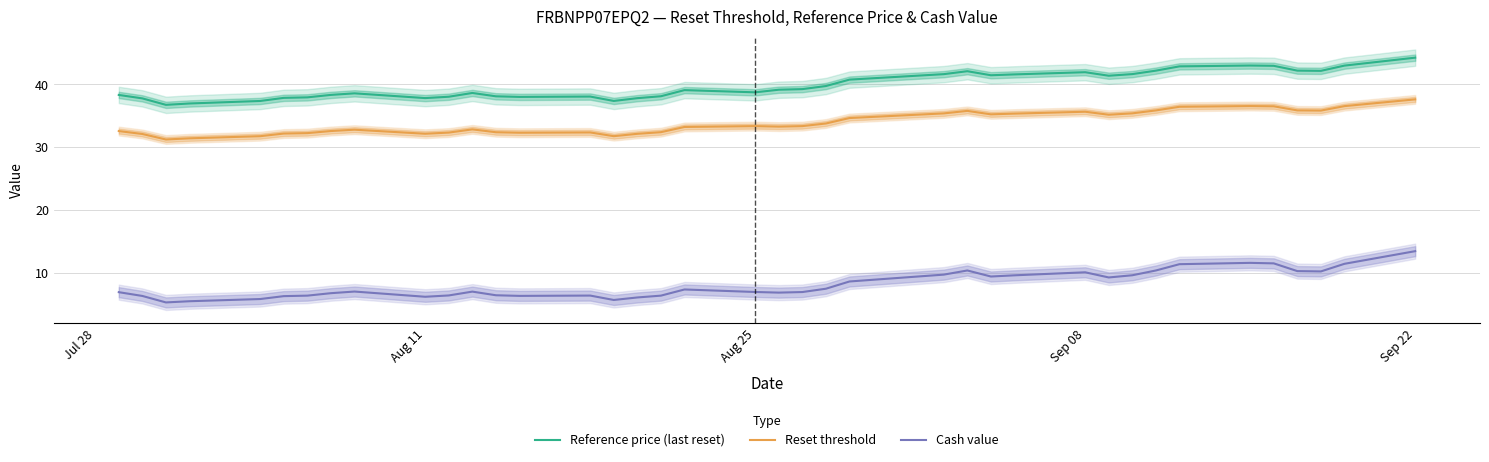

What is the lowest value of the Reset threshold series?

31.2